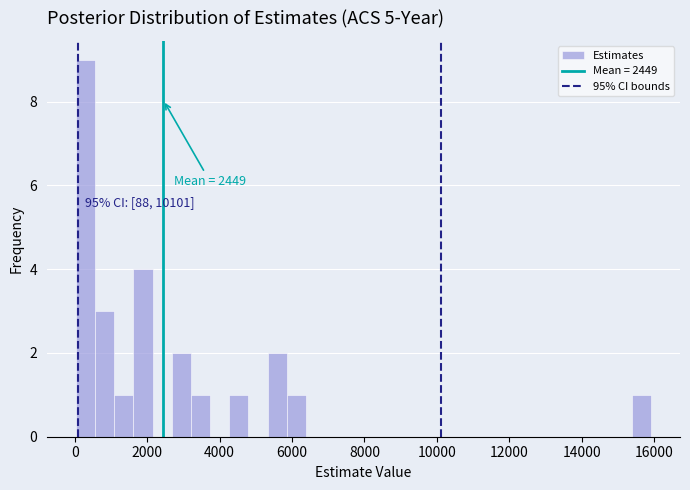

Around what value on the x-axis is the tallest bar? Give the approximate position of its centre, as read against the axis.

200